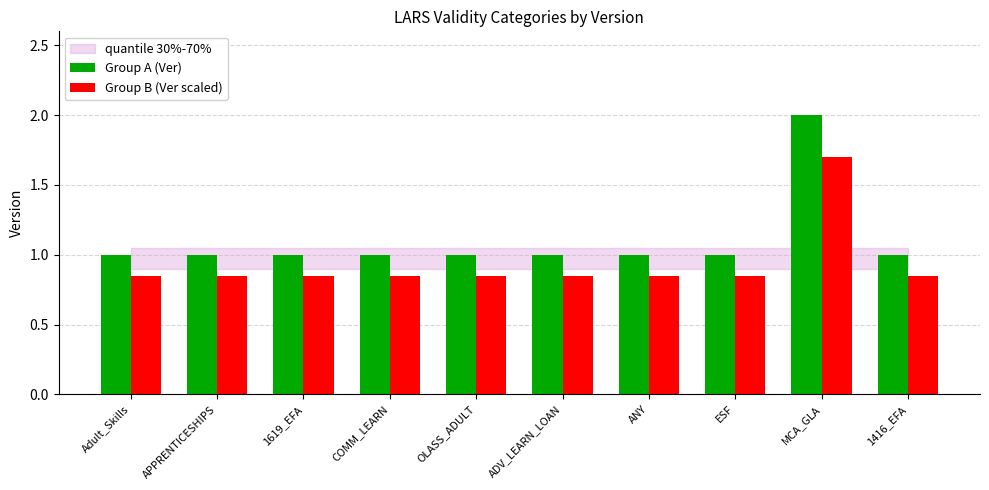

List the series in order of their overall mean, highest first.

Group A (Ver), Group B (Ver scaled)